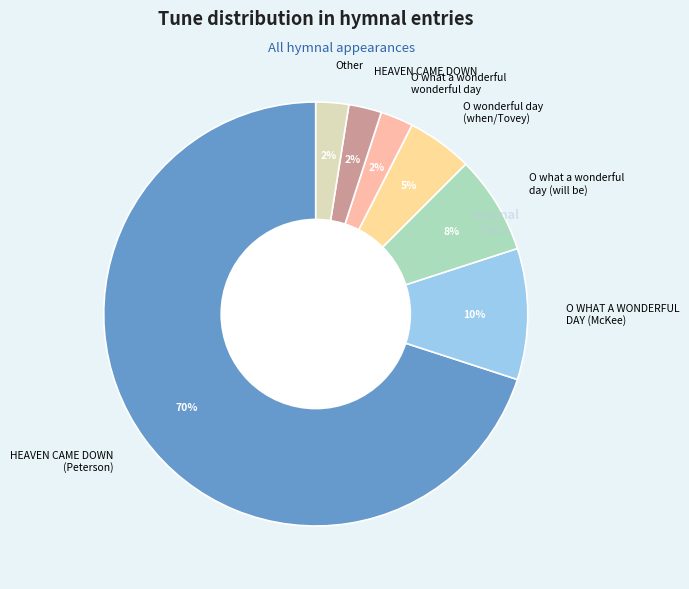

The O what a wonderful wonderful day slice represents 2% of the pie. True or false?

True